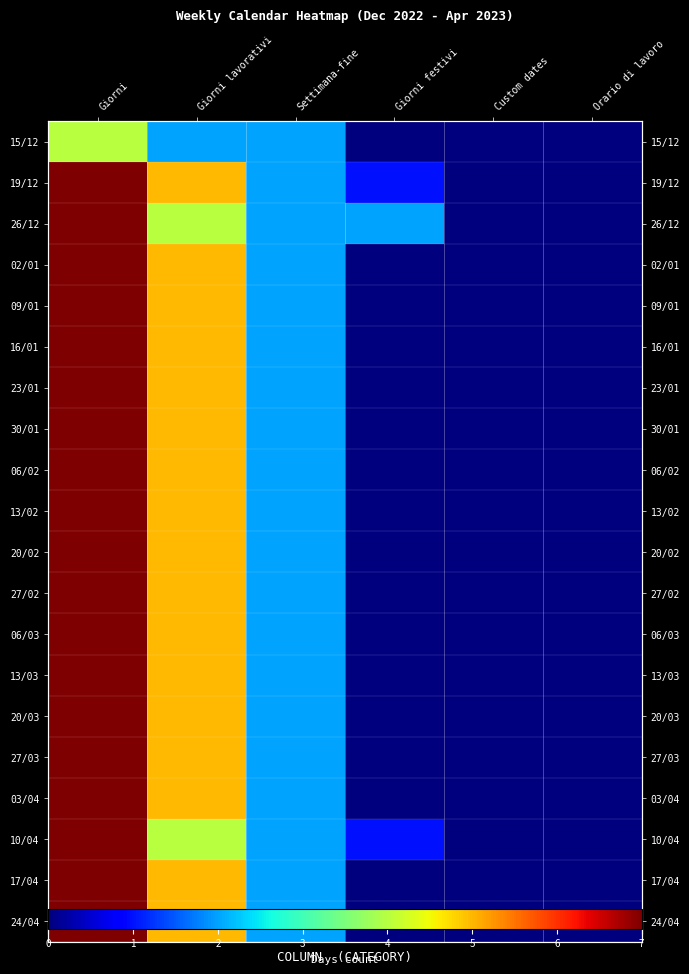

Is it true that 03/04 equals 0 at Orario di lavoro?

True